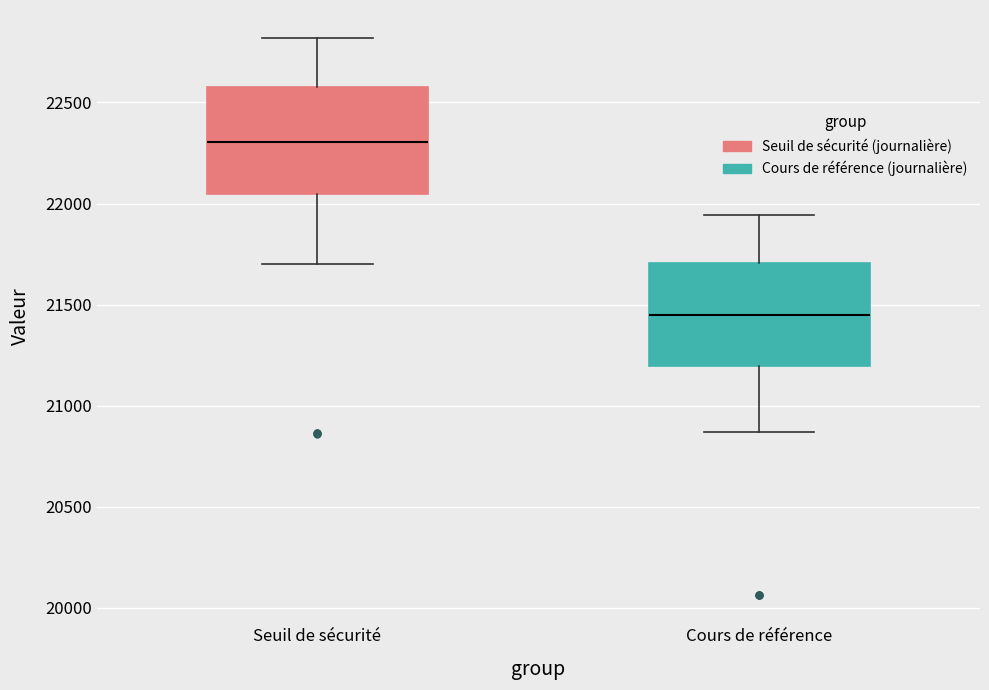

Where does the upper whisker of the box for Seuil de sécurité end on the y-axis? The values are not printed on the chart, so give them approximately, as read against the axis.

22800